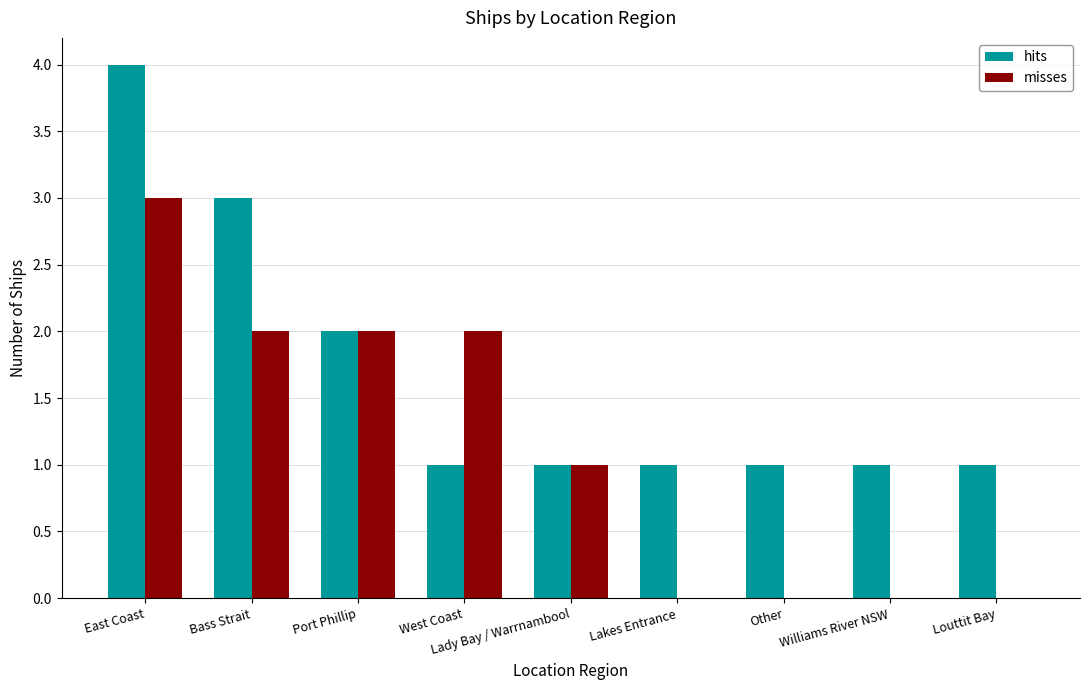

Reading left to right, list all the values displayed in this chart.

hits: East Coast=4	Bass Strait=3	Port Phillip=2	West Coast=1	Lady Bay / Warrnambool=1	Lakes Entrance=1	Other=1	Williams River NSW=1	Louttit Bay=1
misses: East Coast=3	Bass Strait=2	Port Phillip=2	West Coast=2	Lady Bay / Warrnambool=1	Lakes Entrance=0	Other=0	Williams River NSW=0	Louttit Bay=0